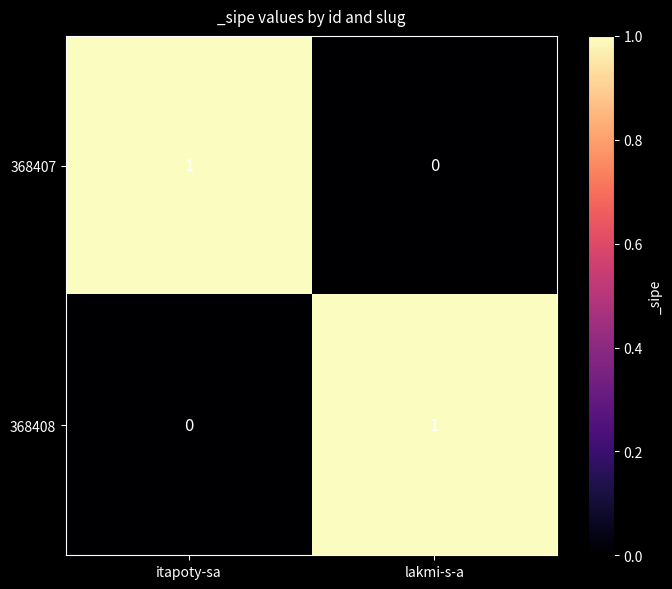

At itapoty-sa, list the series in order from largest to smallest.

368407, 368408